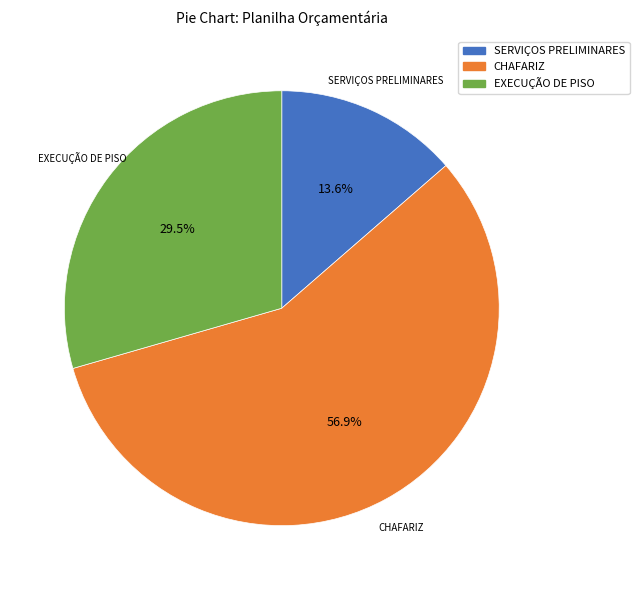

Does any single category account for the majority?

Yes